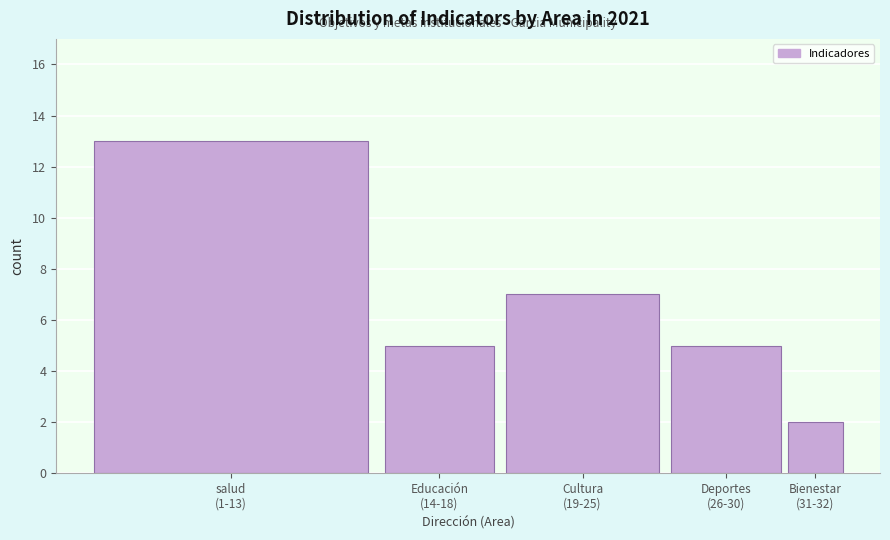

Reading left to right, what are all the values shown in this chart?

13	5	7	5	2